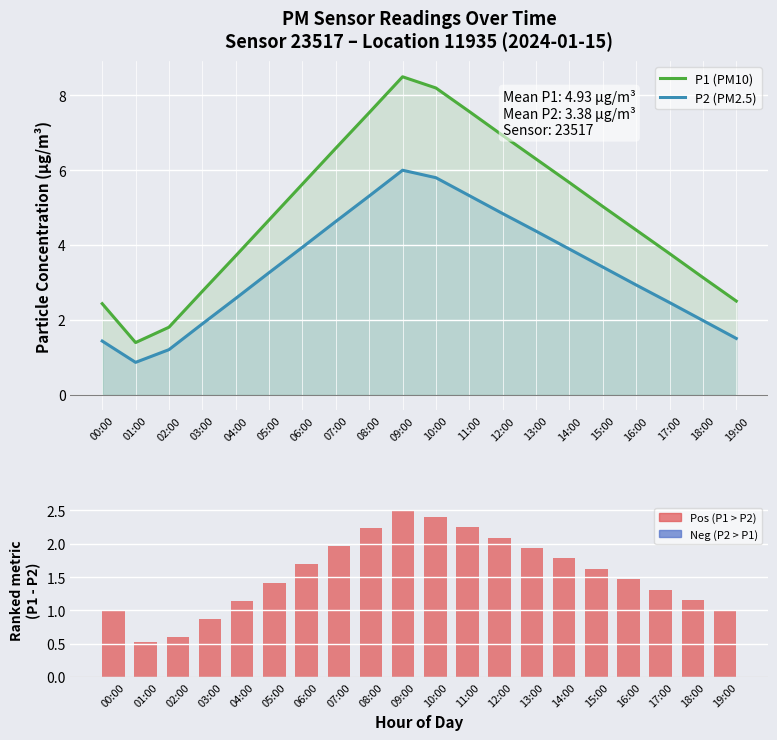

What position from the right is 18:00?

2